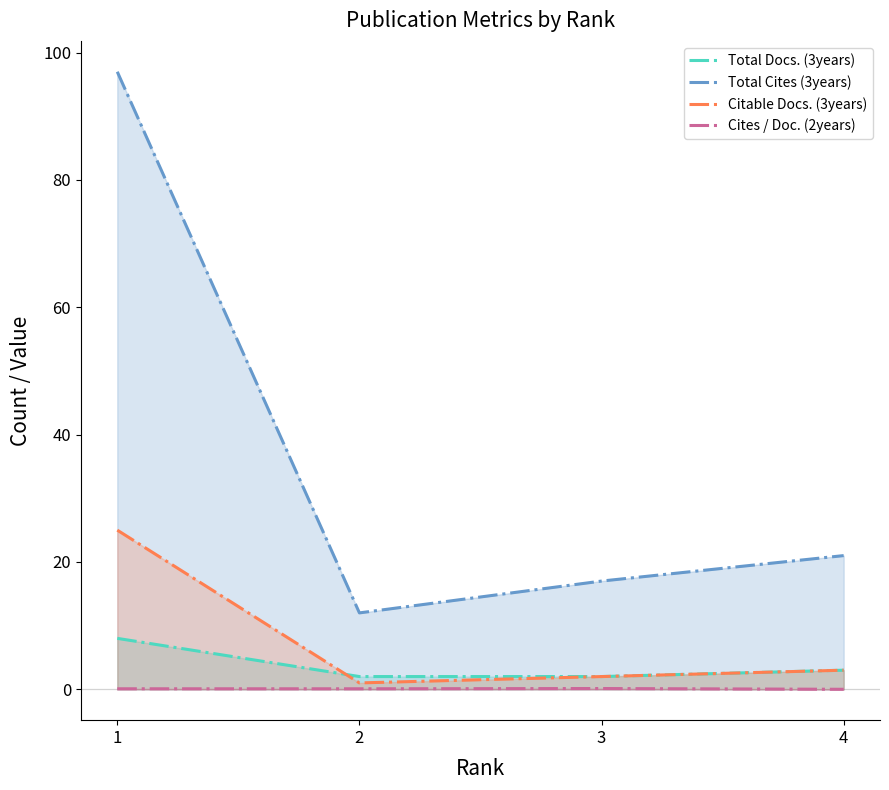

Reading right to left, list all the values displayed in this chart.

Total Docs. (3years): 3.0	2.0	2.0	8.0
Total Cites (3years): 21.0	17.0	12.0	97.0
Citable Docs. (3years): 3.0	2.0	1.0	25.0
Cites / Doc. (2years): 0.0	0.1	0.1	0.1